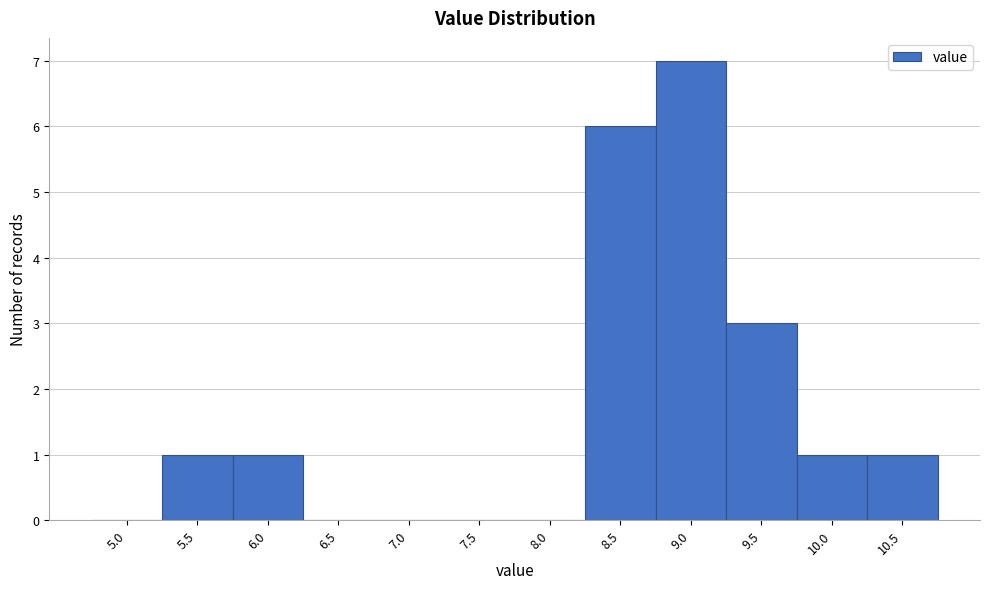

Reading left to right, transcribe all the data shown in this chart.

5.0=0	5.5=1	6.0=1	6.5=0	7.0=0	7.5=0	8.0=0	8.5=6	9.0=7	9.5=3	10.0=1	10.5=1